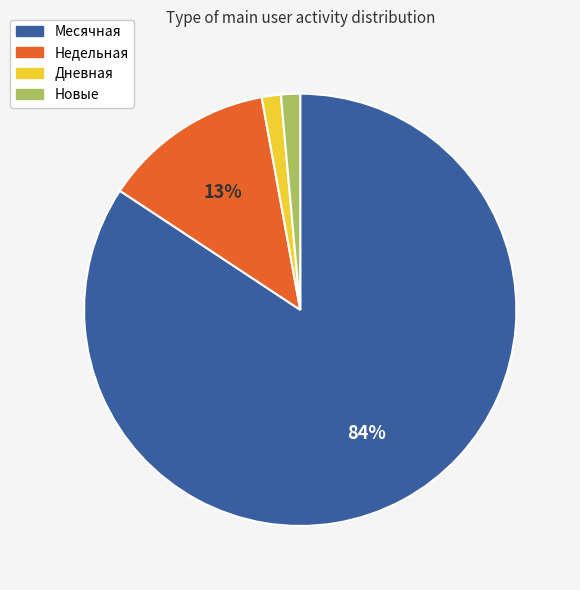

Is there a majority slice in this chart?

Yes